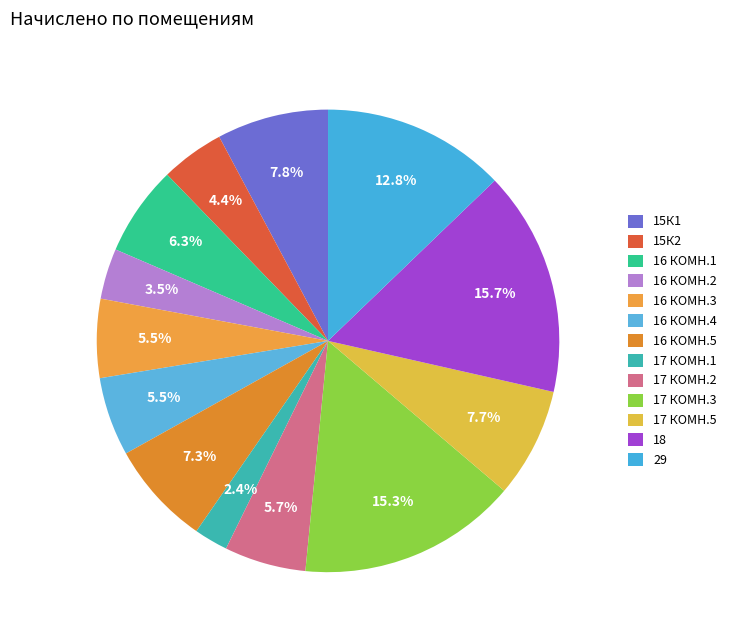

To the nearest percent, what is the difference between the 17 КОМН.3 and 16 КОМН.4 slice percentages?

10%